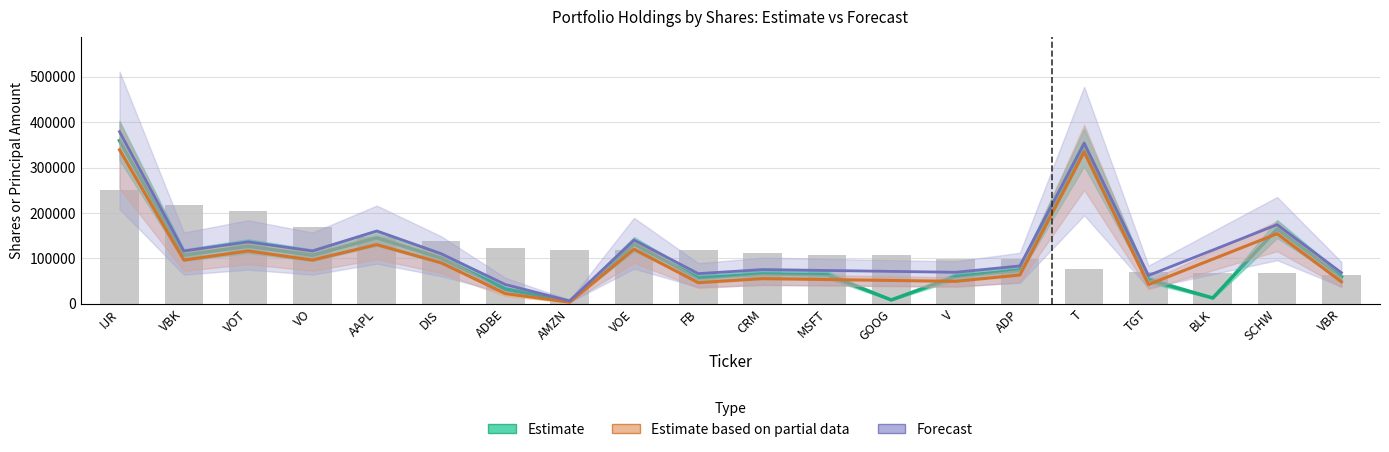

What is the maximum value shown in the chart?

251497.4